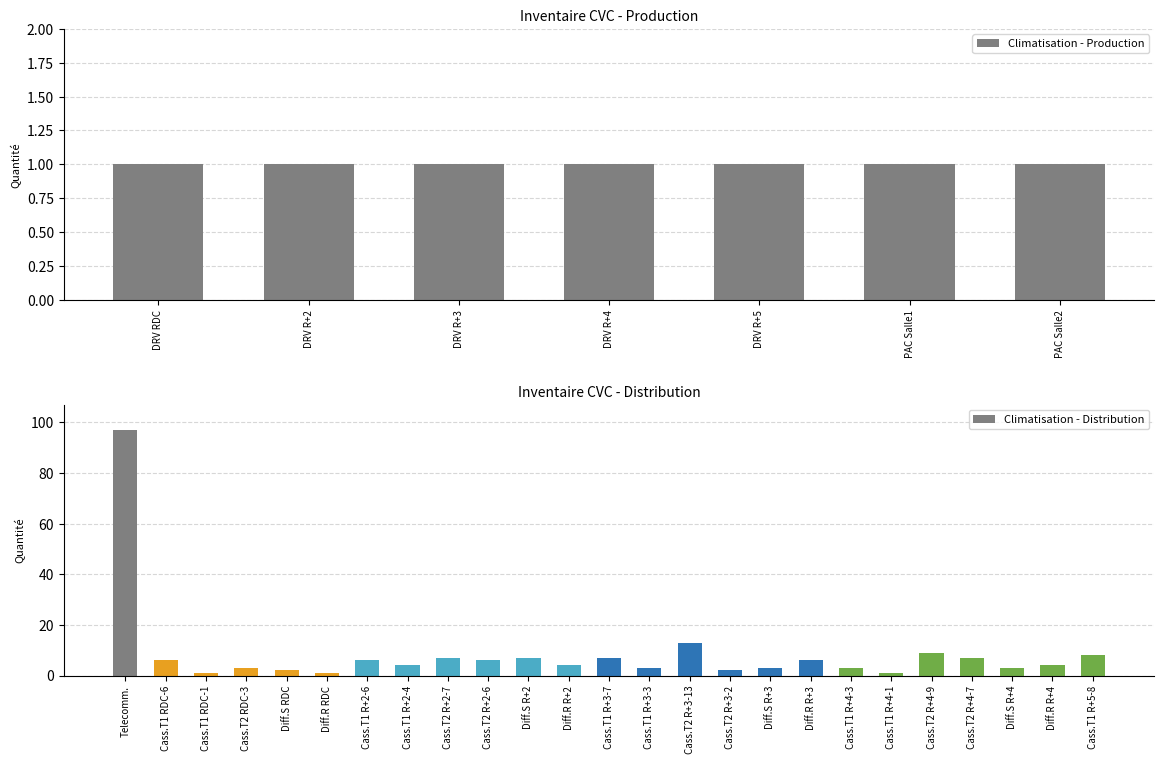

At which label is Climatisation - Distribution closest to 49?

Cass.T2 R+3-13